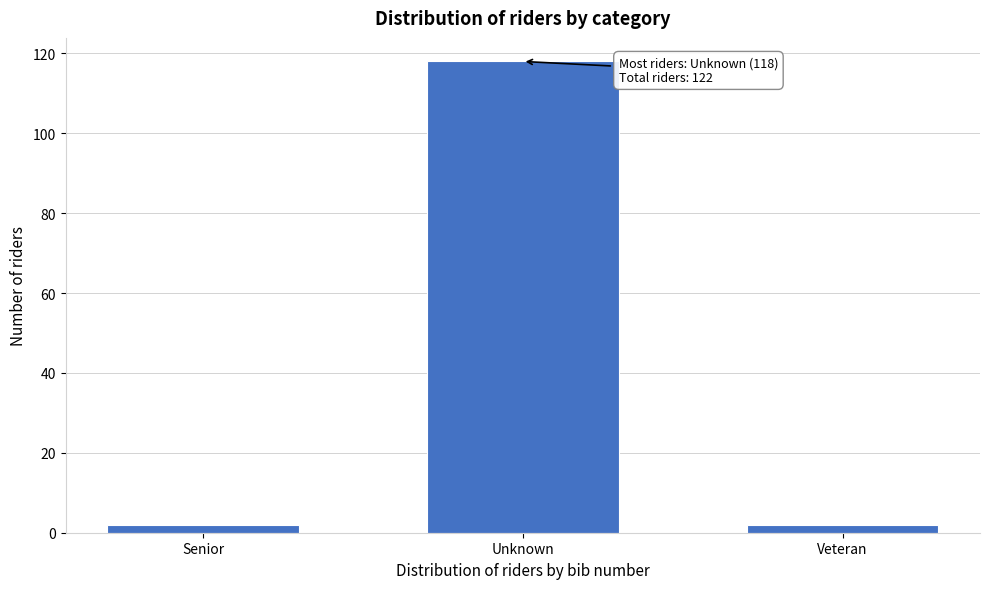

Reading right to left, transcribe all the data shown in this chart.

Veteran=2	Unknown=118	Senior=2